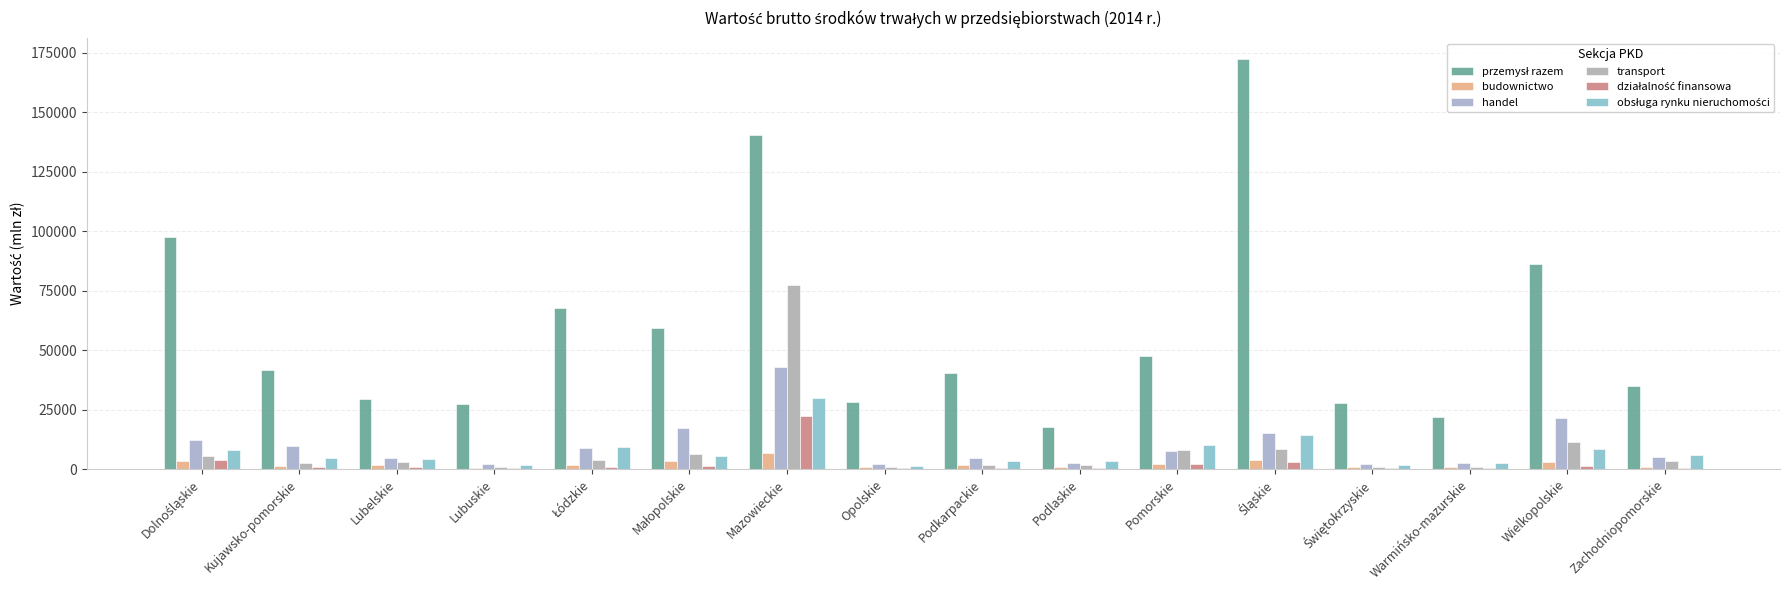

What is the minimum value for transport?

754.4